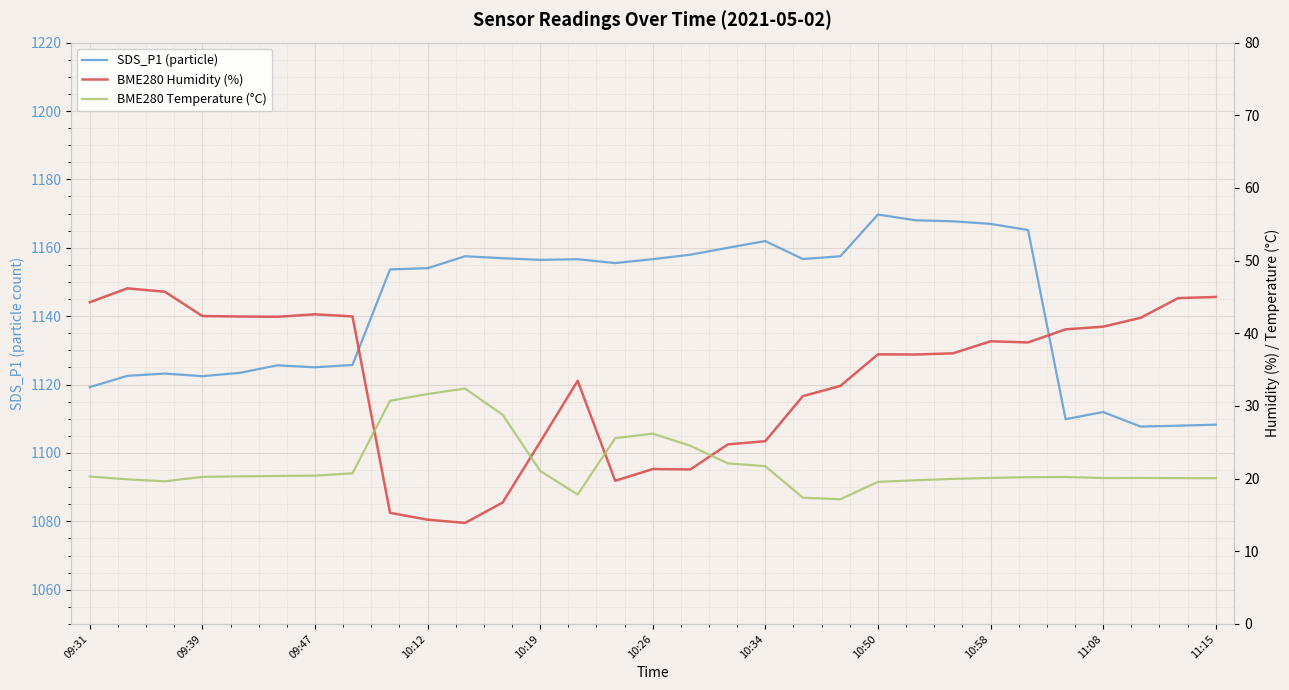

How many interior local valleys does the SDS_P1 (particle) series have?

7